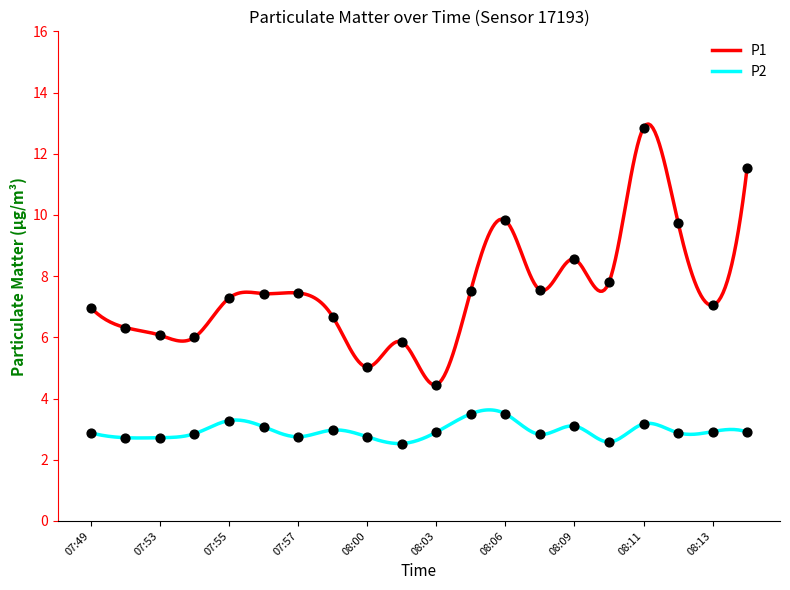

At which category is the sum across all series the highest?

08:11